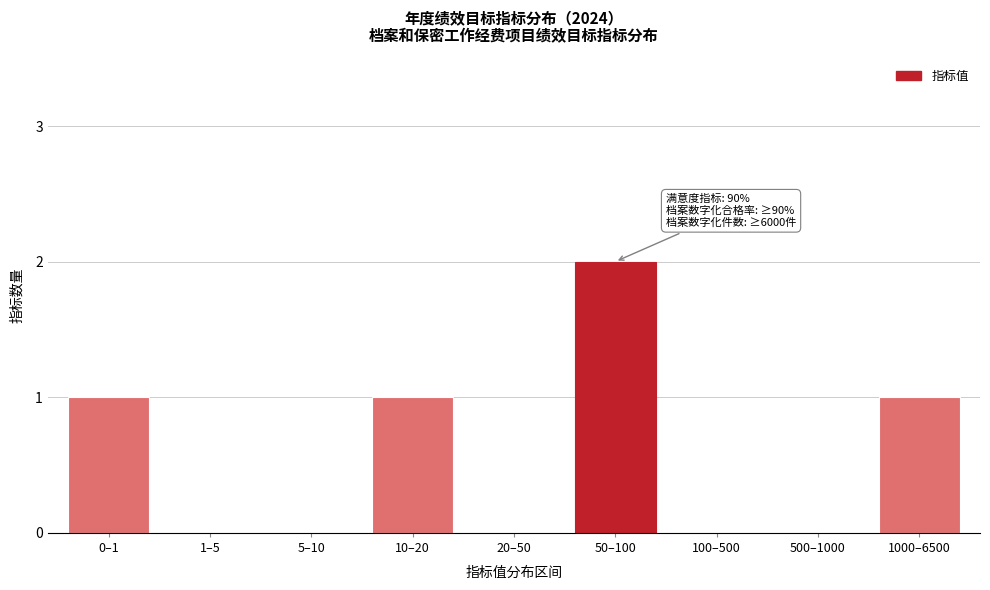

Reading right to left, extract all data points from this chart.

1000–6500=1	500–1000=0	100–500=0	50–100=2	20–50=0	10–20=1	5–10=0	1–5=0	0–1=1